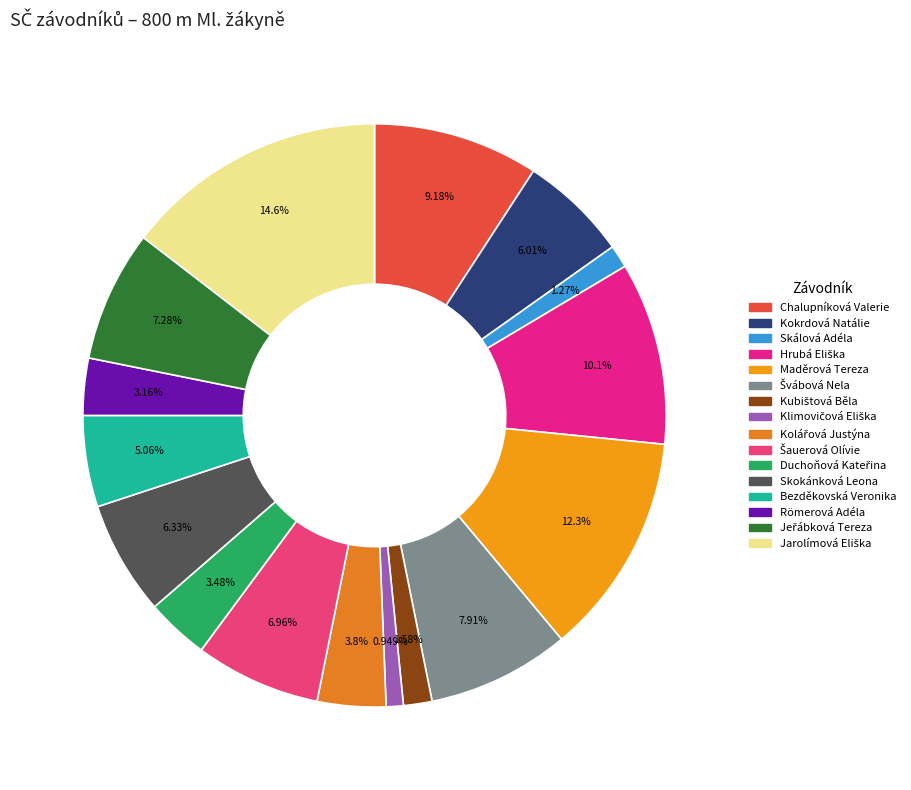

How many segments does this pie chart have?

16